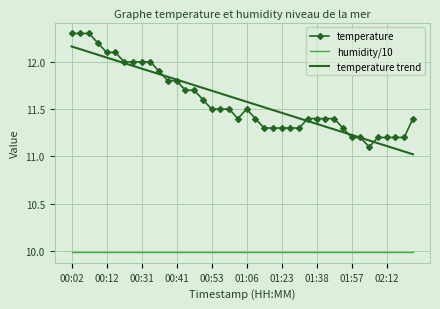

Which series has the largest range (max minus min)?

temperature